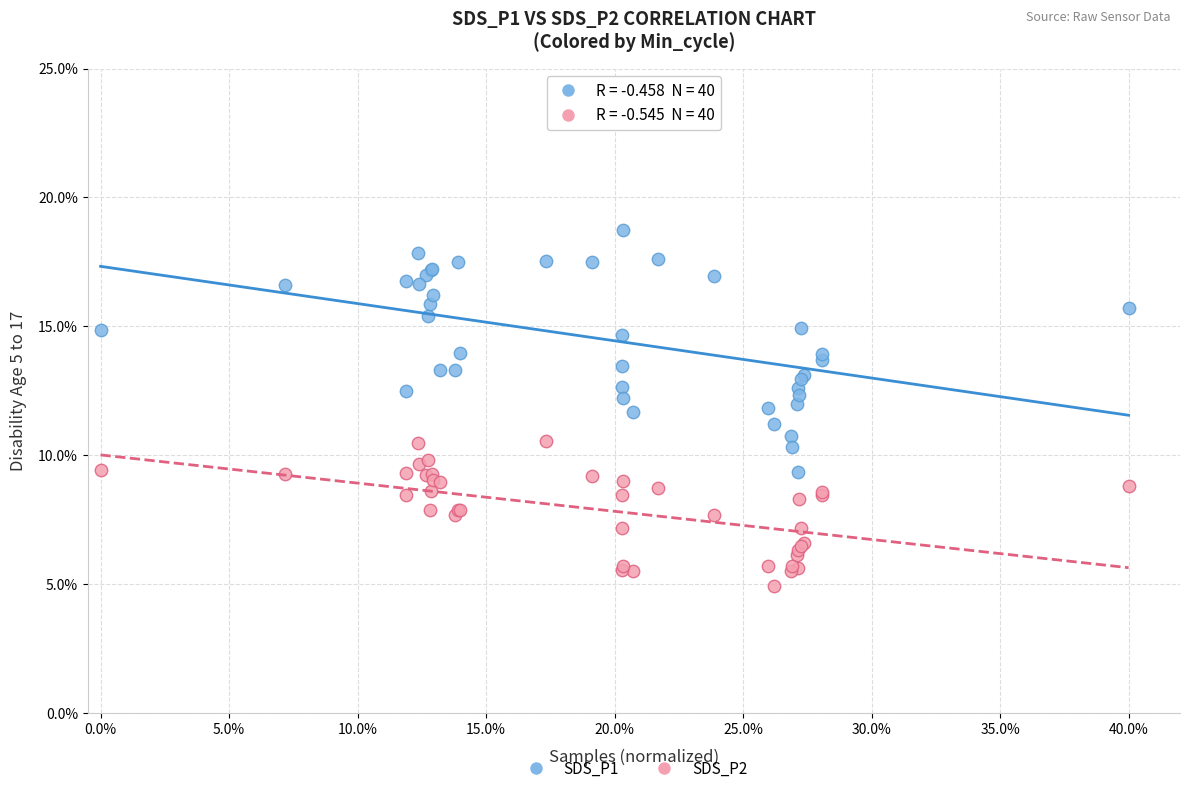

What are all the series names shown in the legend?

SDS_P1, SDS_P2